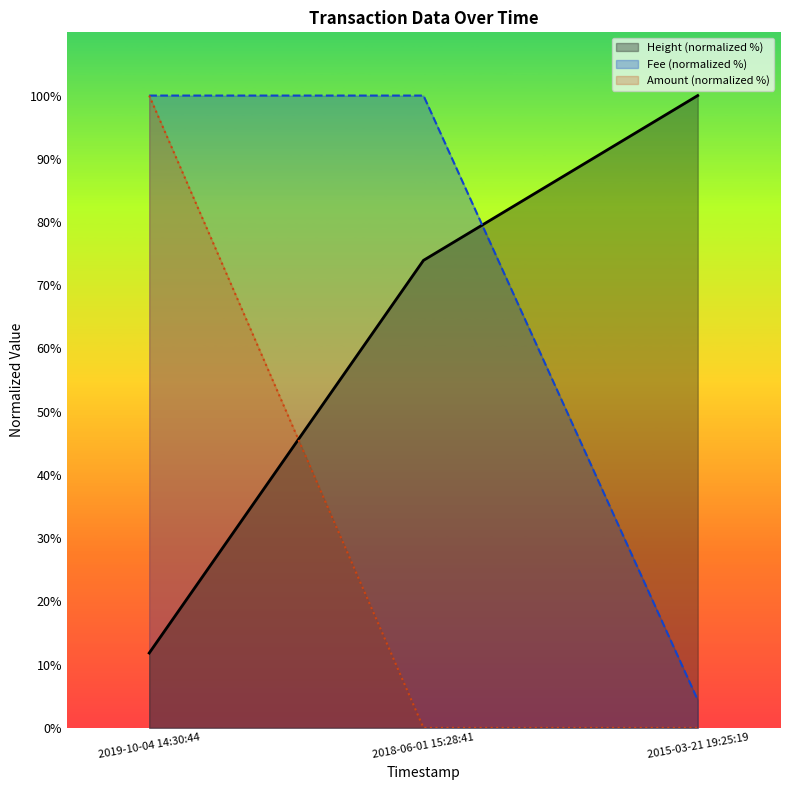

What is the maximum value for Fee?

100.0